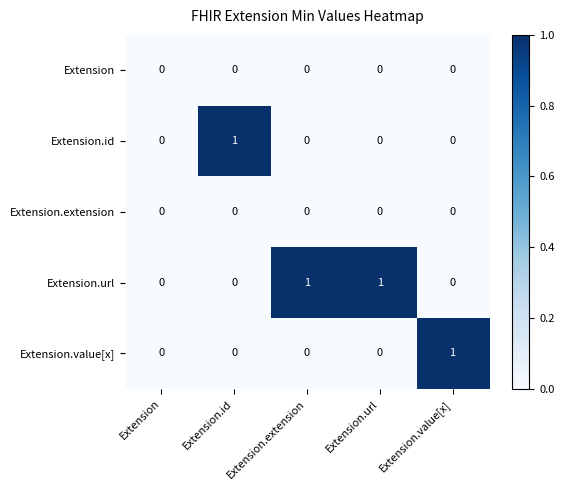

Is the value of Extension at Extension.value[x] greater than the value of Extension.url at Extension.url?

No